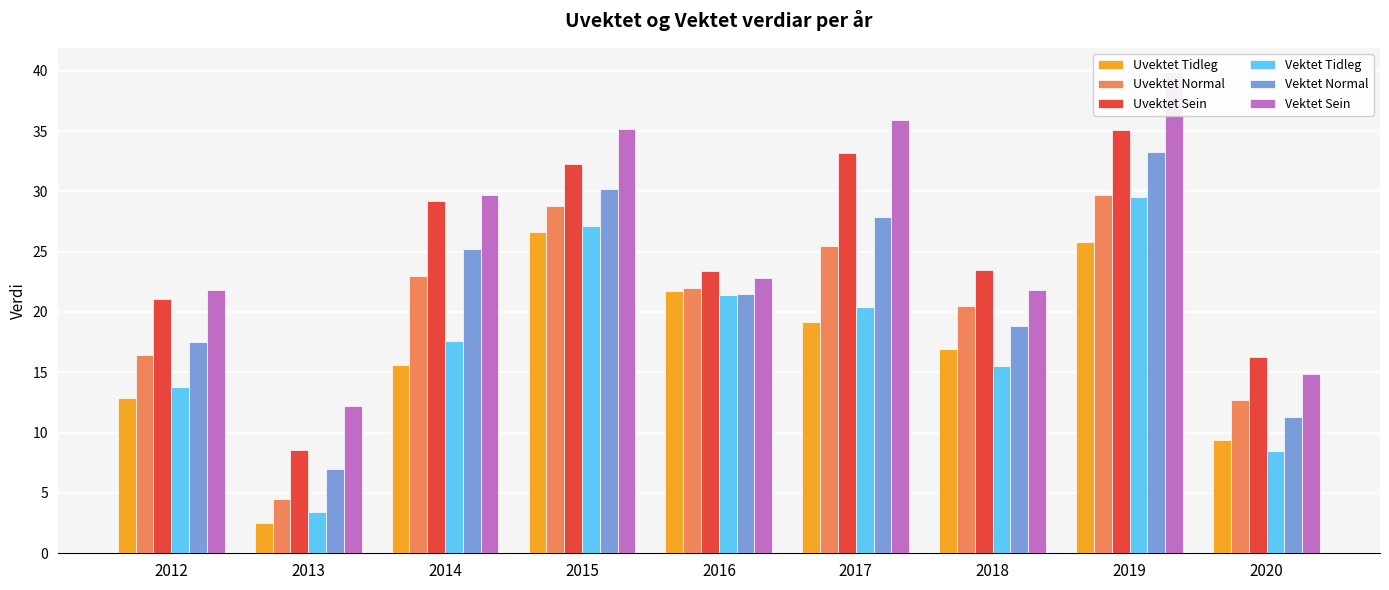

How many bars are there in each group?

6